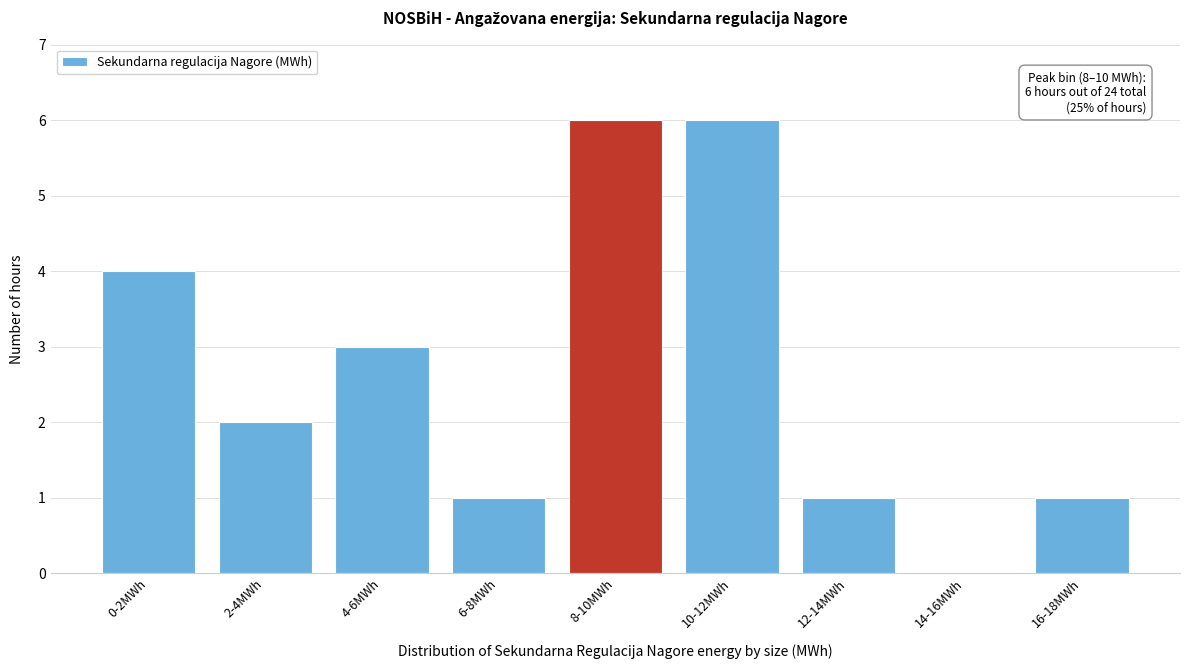

Reading left to right, extract all data points from this chart.

0-2MWh=4	2-4MWh=2	4-6MWh=3	6-8MWh=1	8-10MWh=6	10-12MWh=6	12-14MWh=1	14-16MWh=0	16-18MWh=1